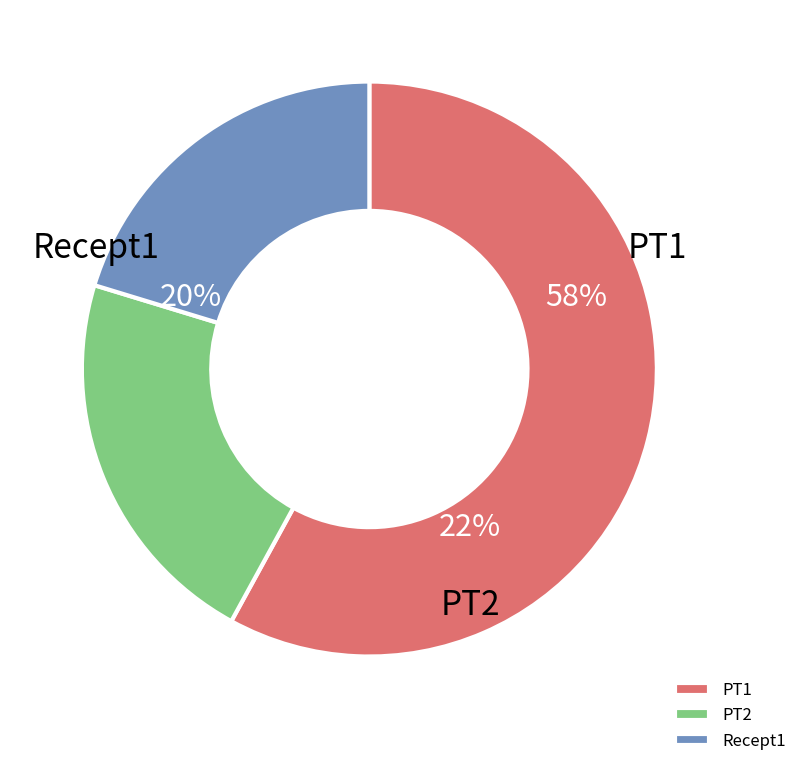

True or false: Recept1 accounts for 34% of the total.

False